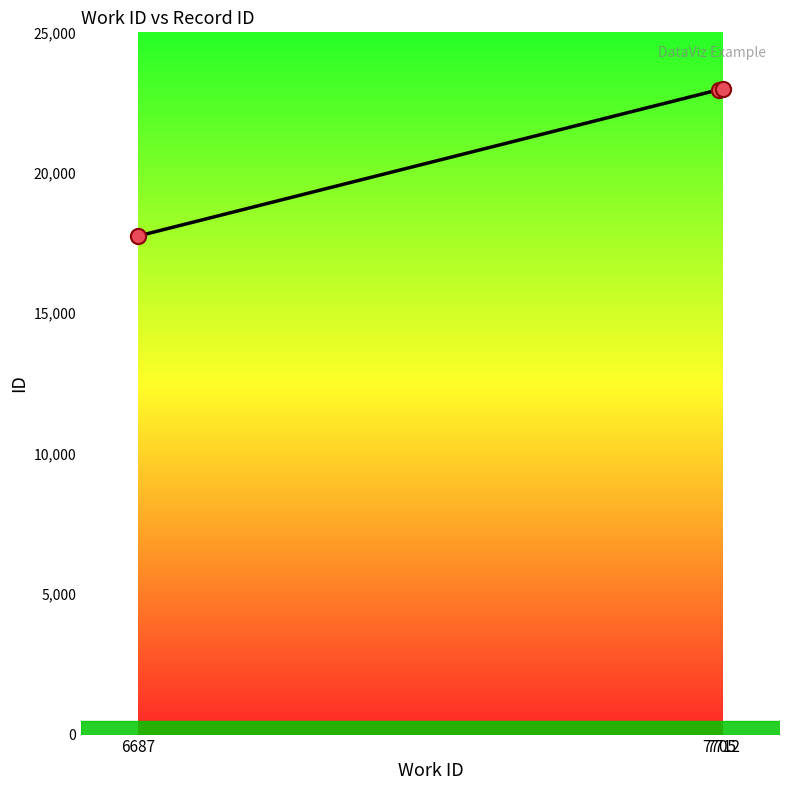

Between 7705 and 6687, which is larger?

7705